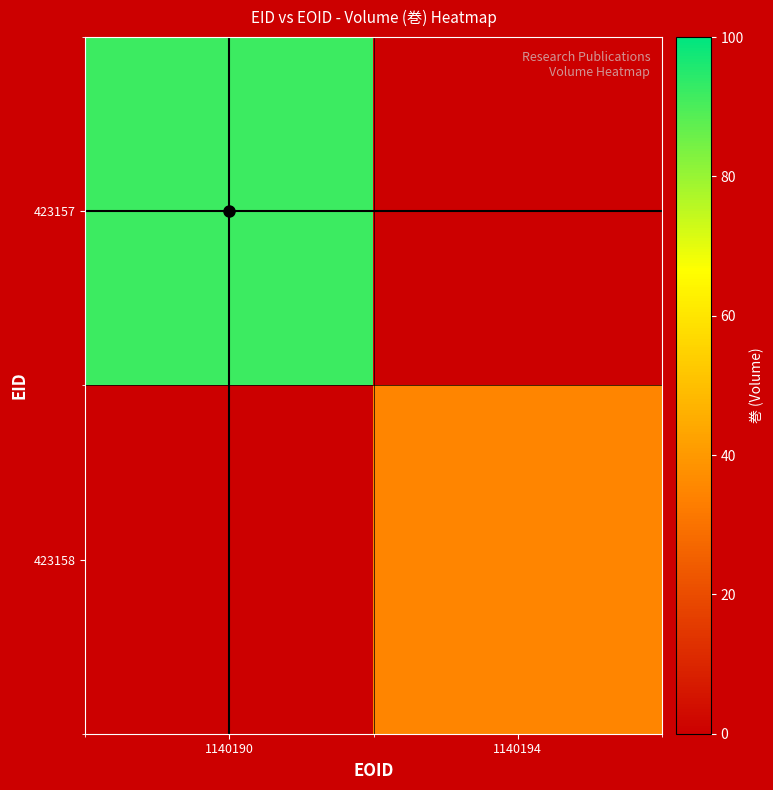

How many data points does each series have?

2